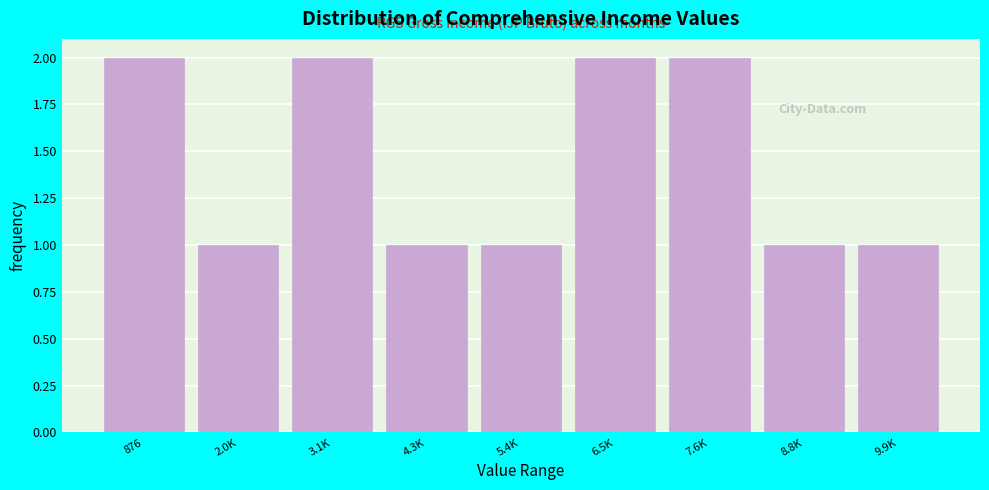

Reading left to right, list all the values displayed in this chart.

2	1	2	1	1	2	2	1	1